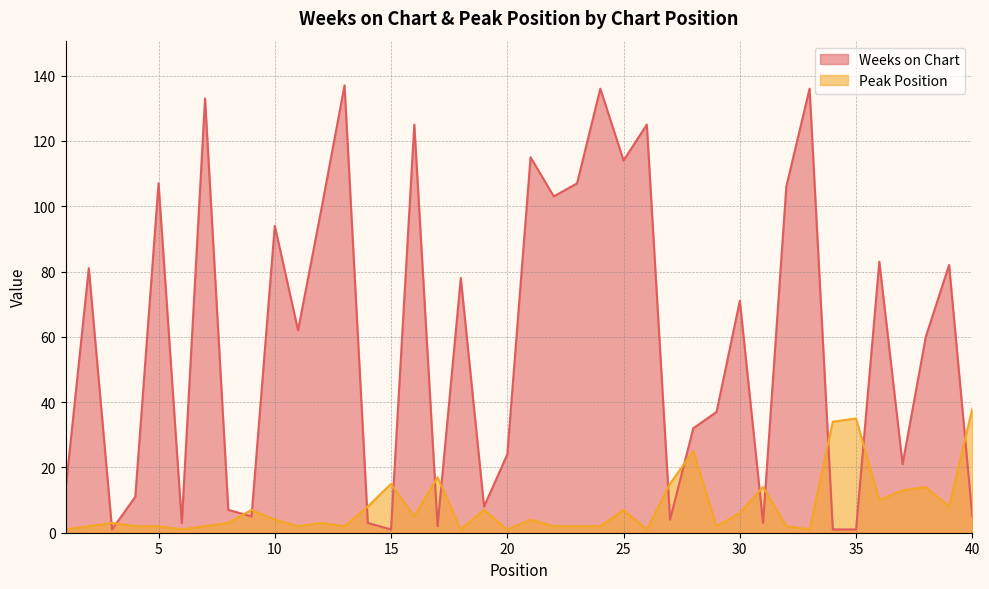

At which label does Weeks on Chart reach its minimum?

3